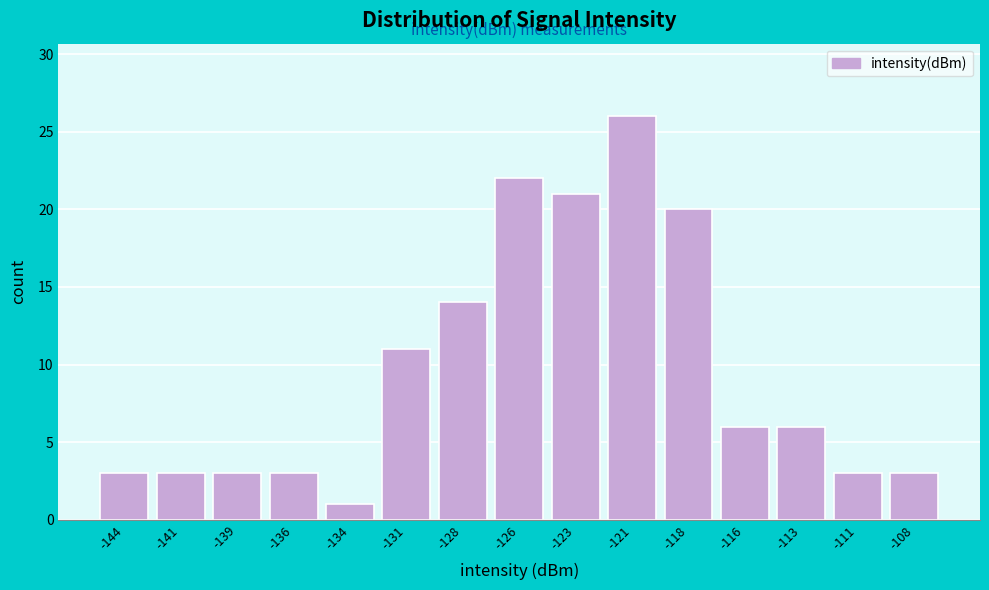

Reading left to right, list all the values displayed in this chart.

-144=3	-141=3	-139=3	-136=3	-134=1	-131=11	-128=14	-126=22	-123=21	-121=26	-118=20	-116=6	-113=6	-111=3	-108=3